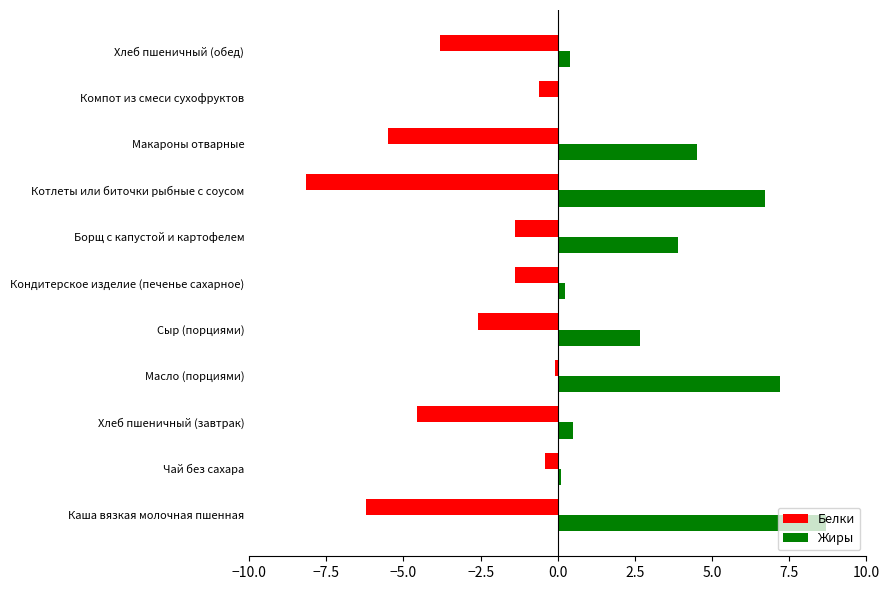

Is the value of Белки at Чай без сахара greater than the value of Жиры at Борщ с капустой и картофелем?

No